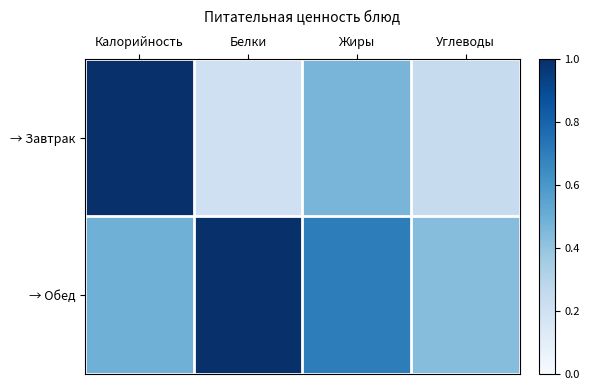

List the series in order of their peak value, highest first.

→ Завтрак, → Обед